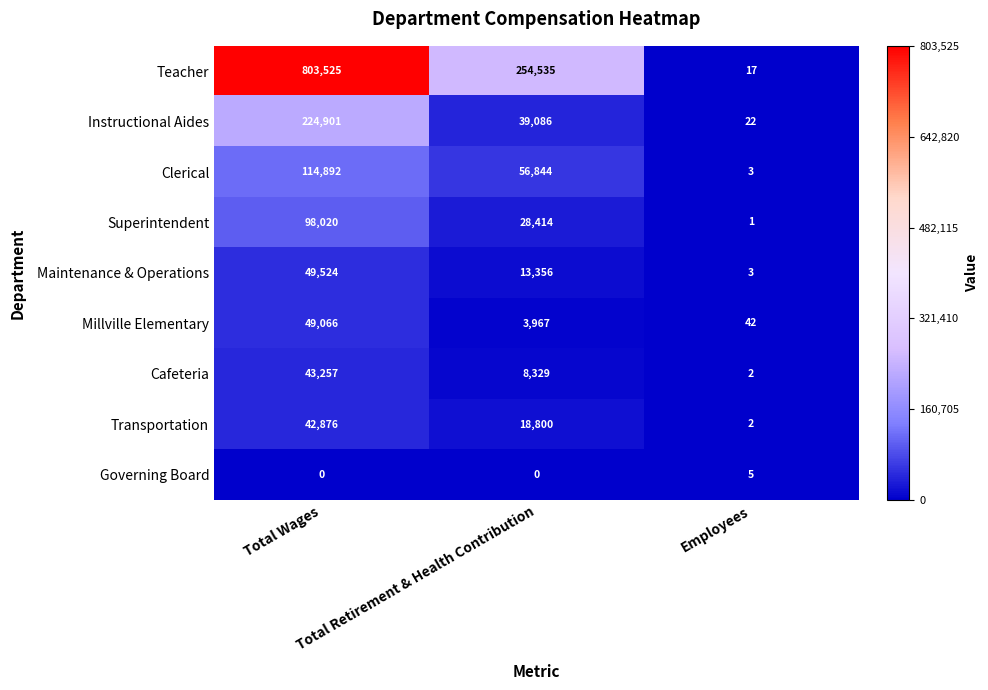

How many Transportation values are between 2 and 42876?

3